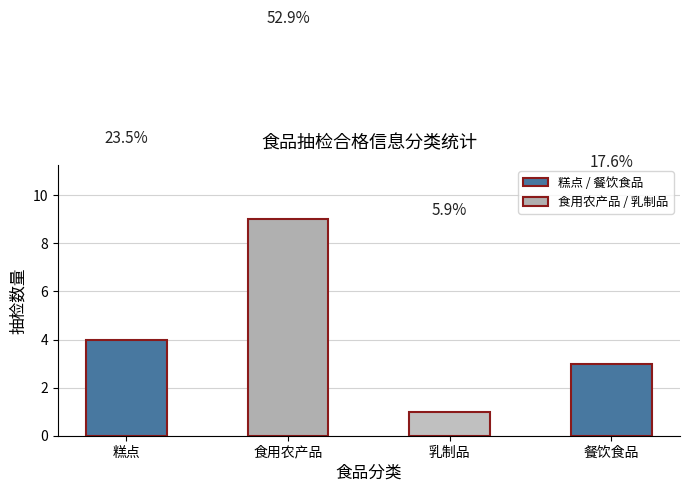

Are the bars horizontal?

No